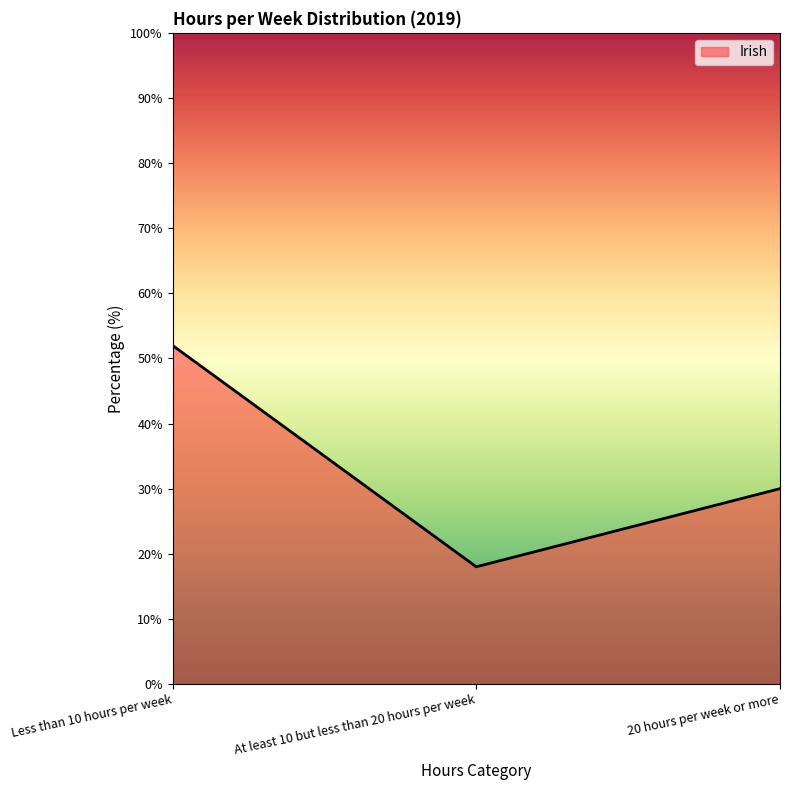

Between 20 hours per week or more and Less than 10 hours per week, which is larger?

Less than 10 hours per week